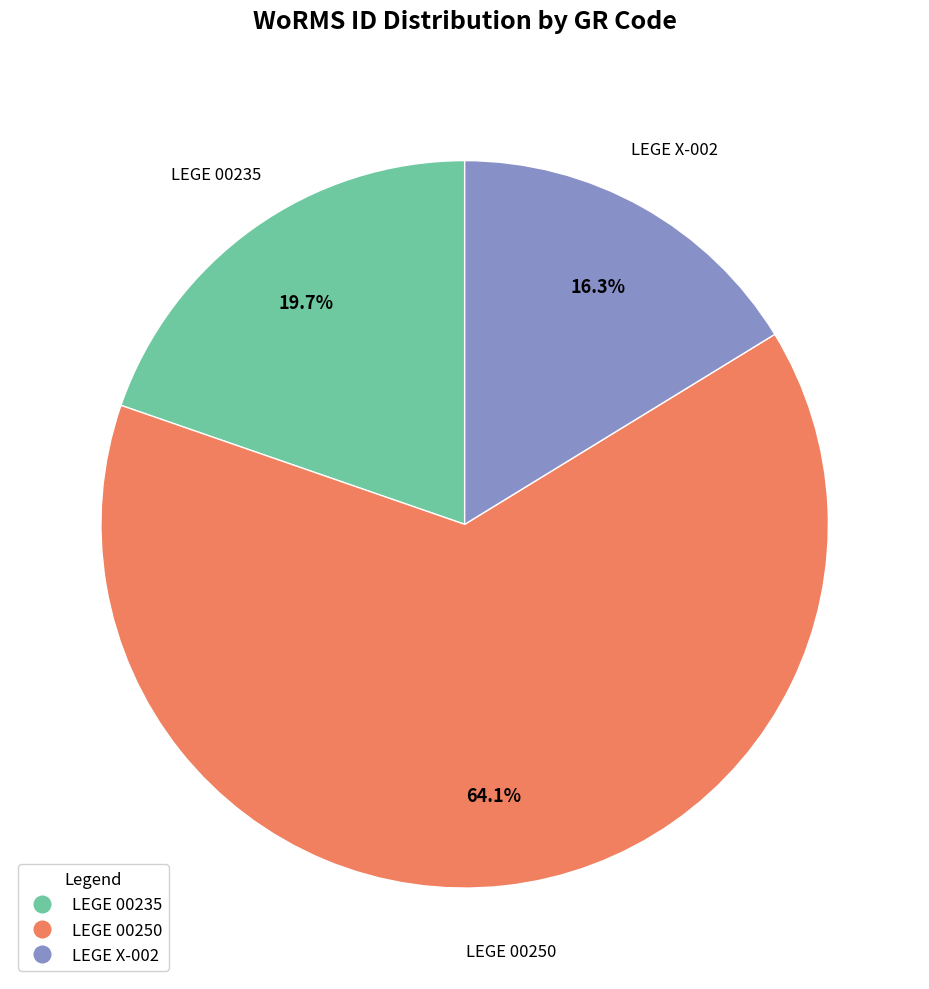

What percentage is the LEGE 00235 slice, to the nearest percent?

20%